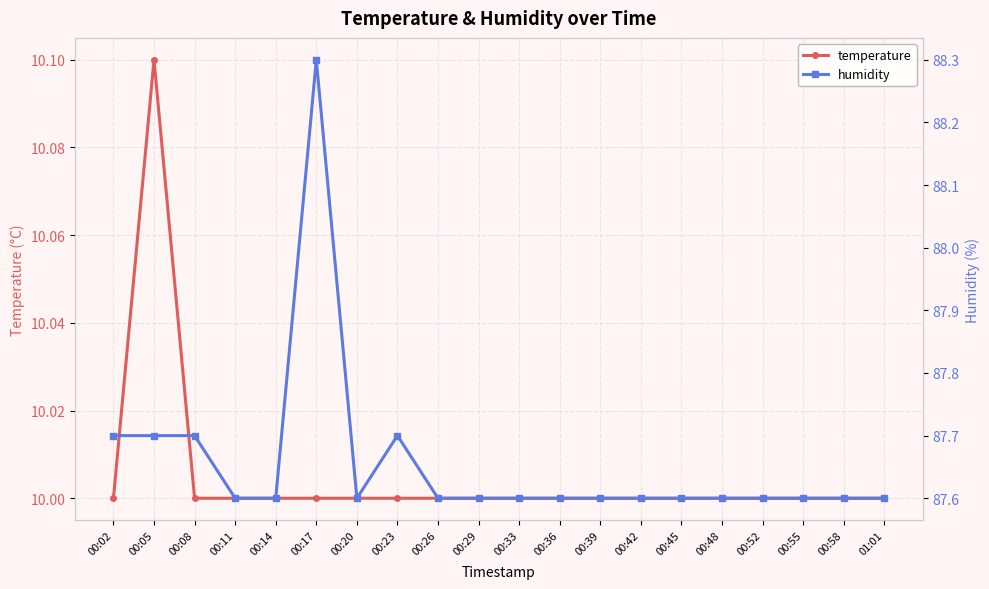

What is the highest value of the temperature series?

10.1